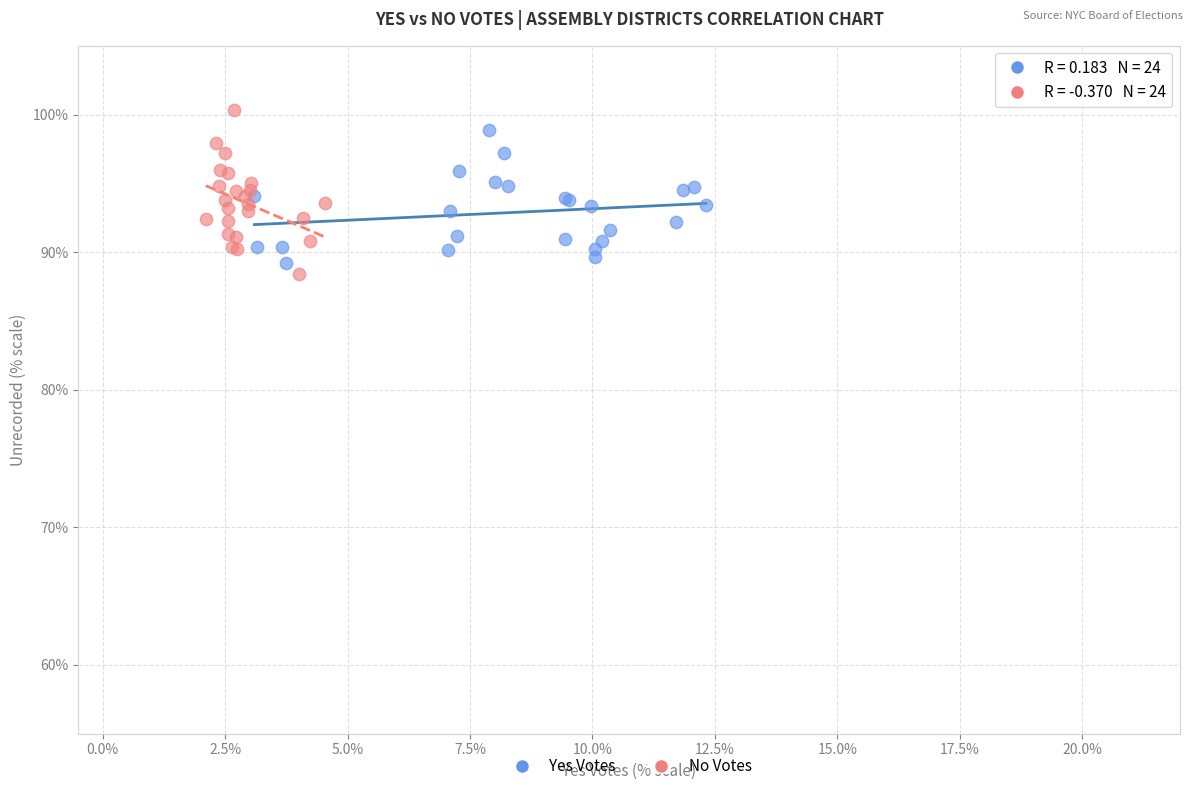

Which series has the widest spread of Y values?

No Votes